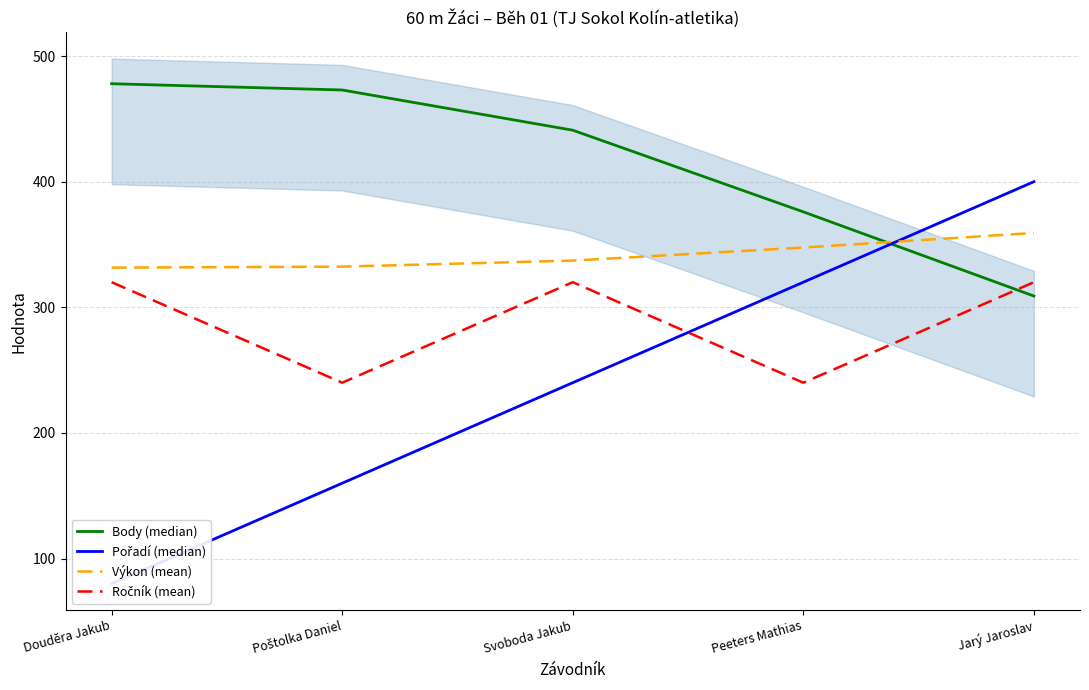

At which category does the chart reach its peak across all series?

Douděra Jakub